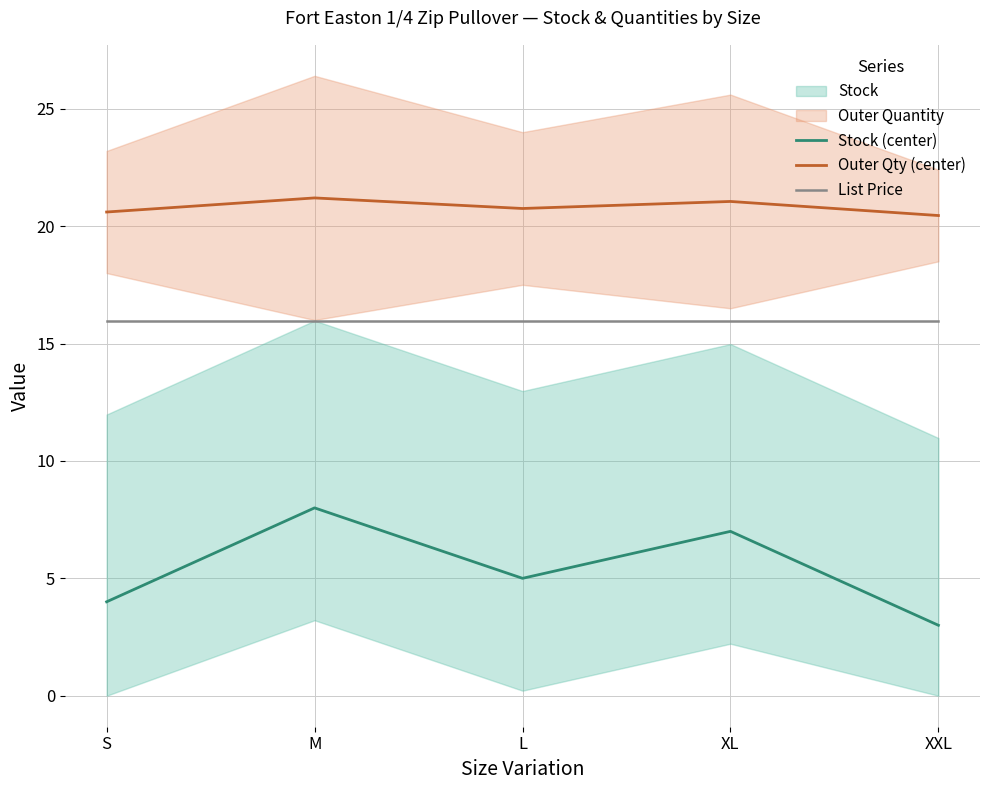

Is the value of Outer Qty (center) at XL greater than the value of List Price at XXL?

Yes